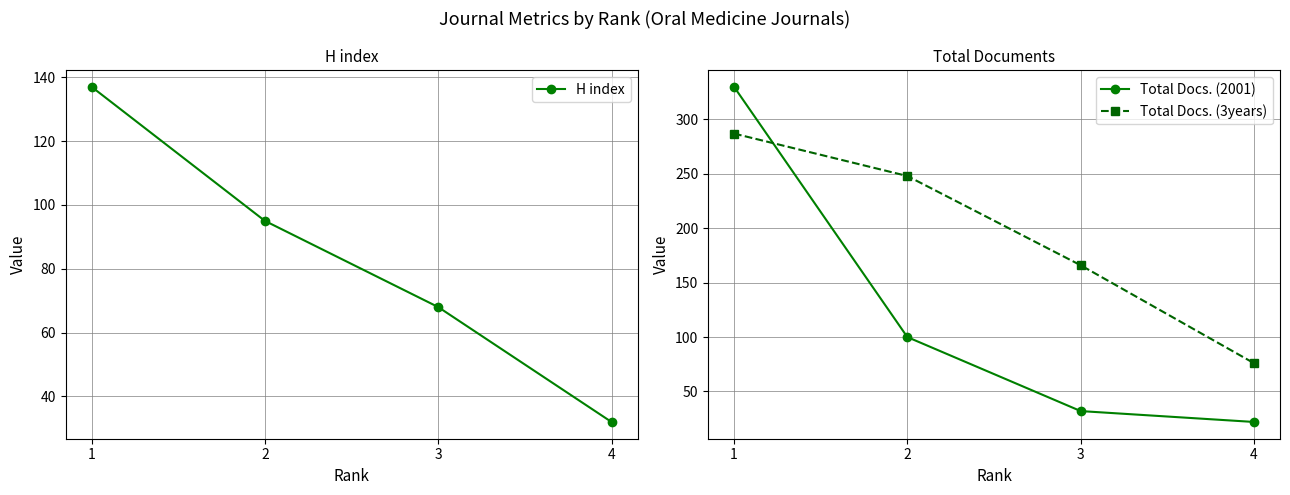

Where do Total Docs. (2001) and H index first cross each other?

2 and 3